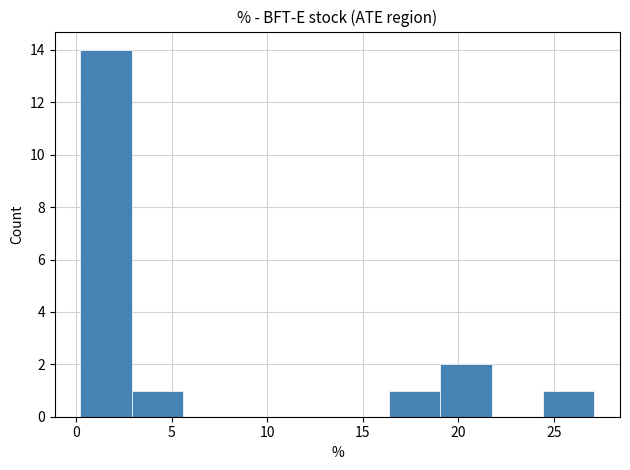

Reading left to right, transcribe this chart: for each bar, give the range it covers on the x-axis and its height. Neither the bar edges nor the heights are printed on the chart, so give them approximately, as read against the axes.

0.0 to 3.0: 14
3.0 to 5.5: 1
5.5 to 8.5: 0
8.5 to 11.0: 0
11.0 to 13.5: 0
13.5 to 16.5: 0
16.5 to 19.0: 1
19.0 to 21.5: 2
21.5 to 24.5: 0
24.5 to 27.0: 1